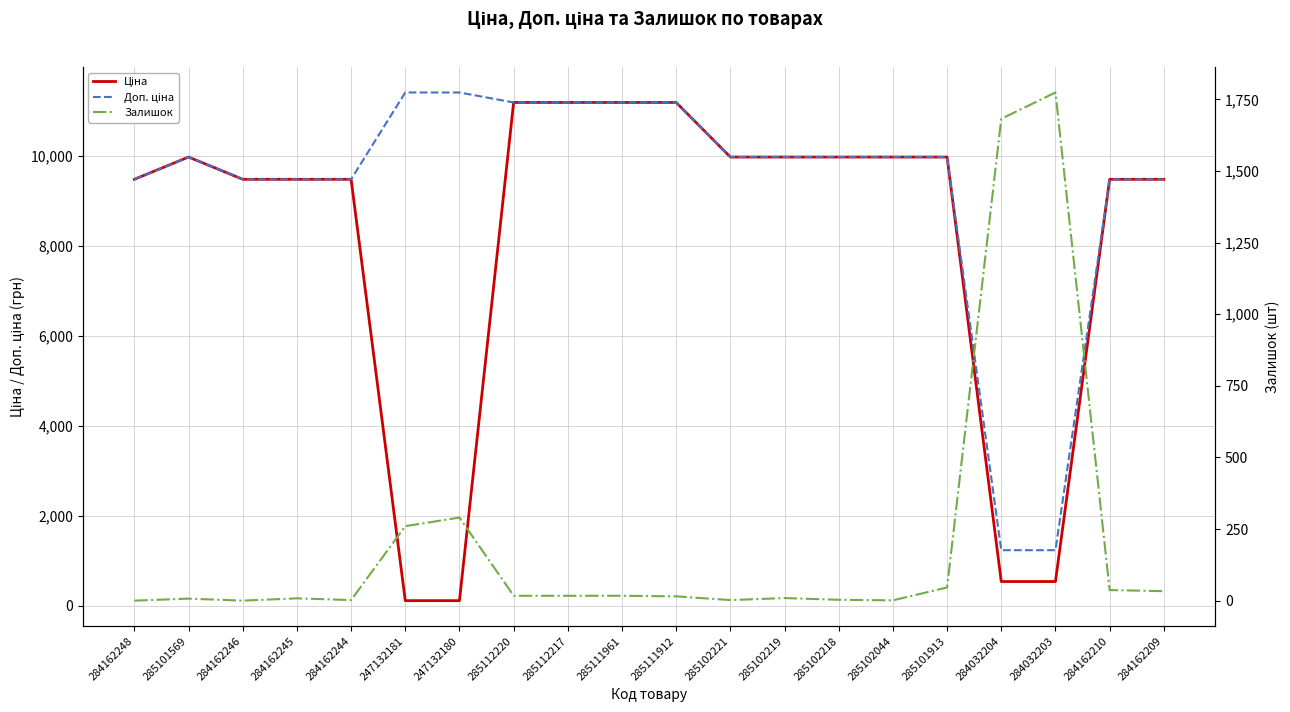

After their last crossing, which series has the higher values: Доп. ціна or Залишок?

Доп. ціна